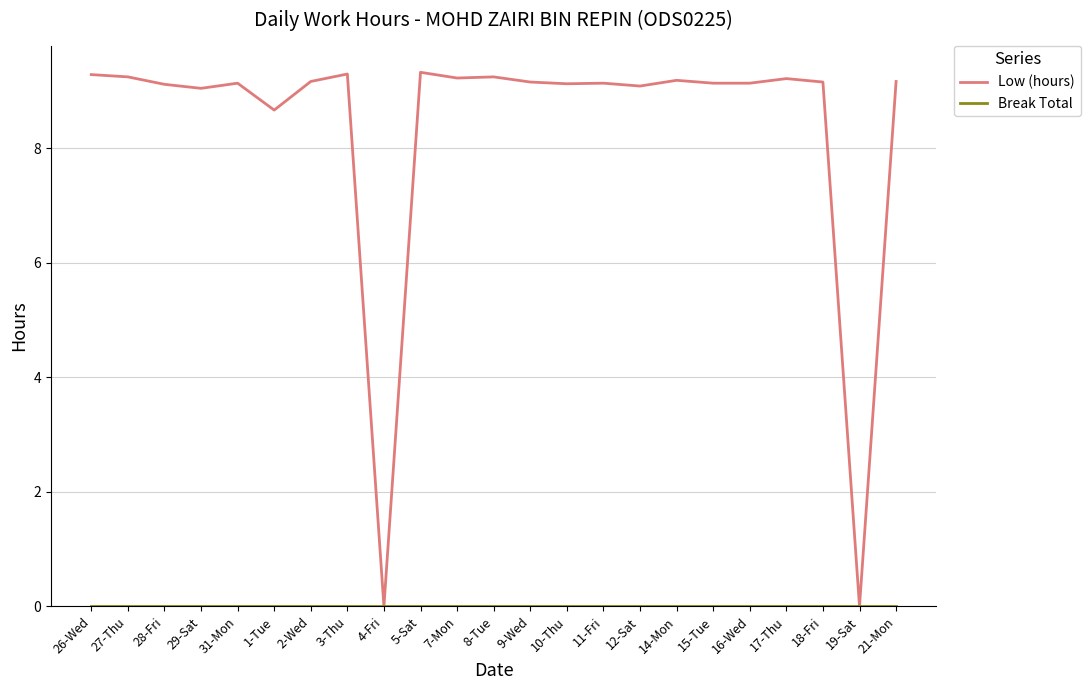

Does the chart display data point markers on the line(s)?

No